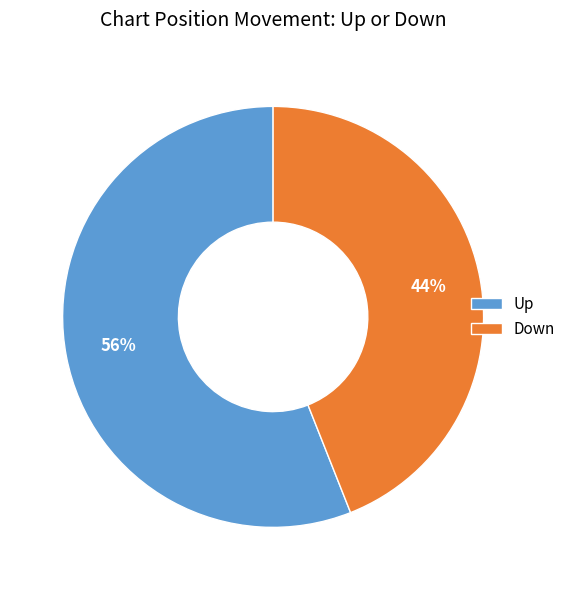

What is the largest slice in the pie chart?

Up